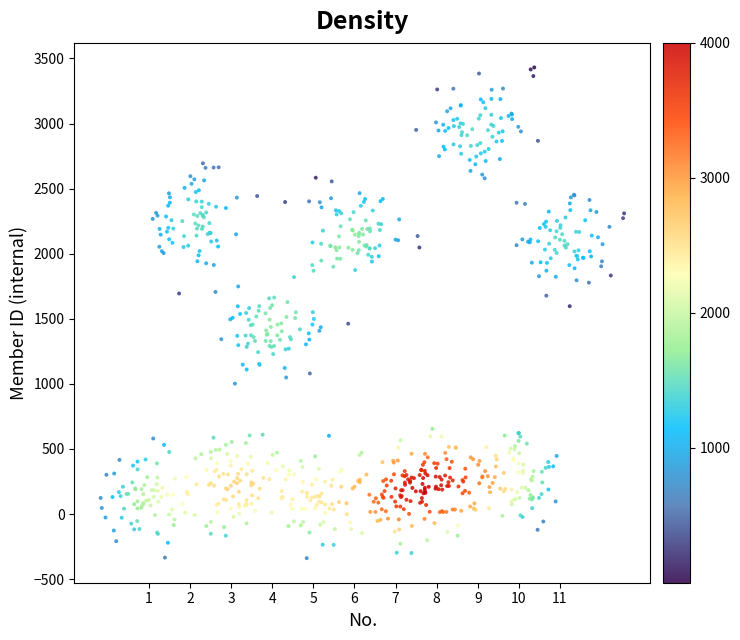

What is the range of X values (max minus min)?

12.7